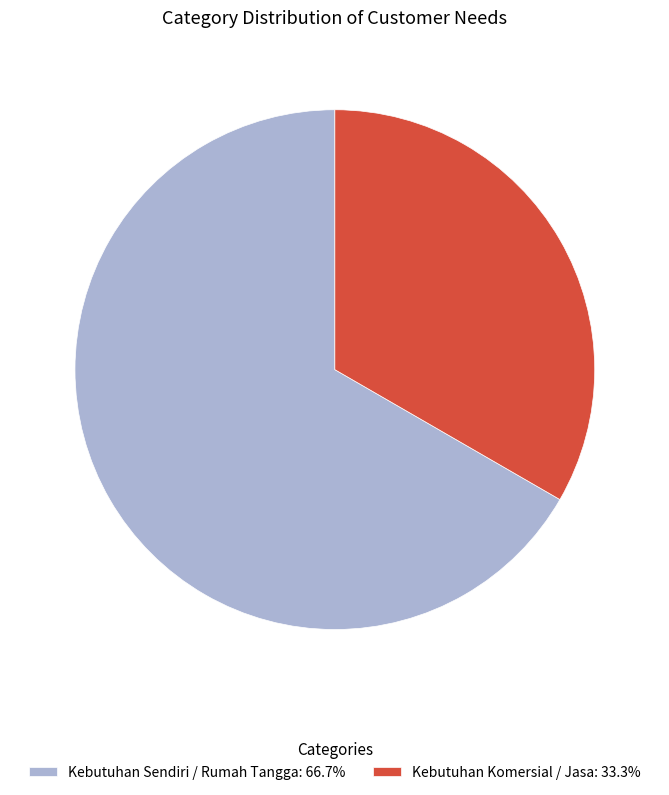

Approximately how many times larger is the value at Kebutuhan Sendiri / Rumah Tangga compared to Kebutuhan Komersial / Jasa?

2.0